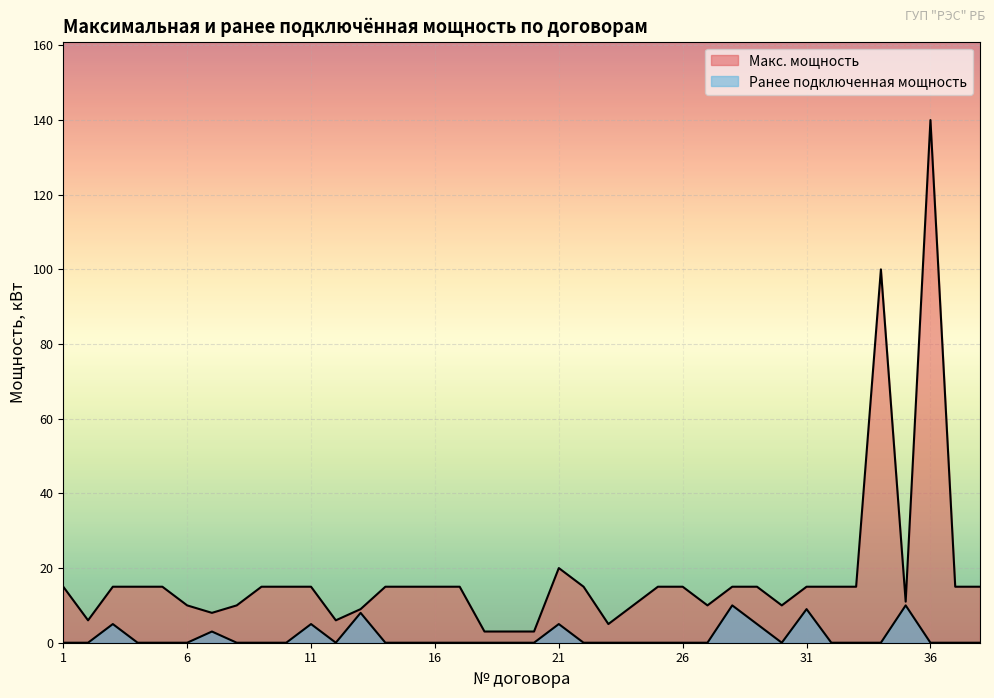

What is the spread (max minus min) of values at 28?

5